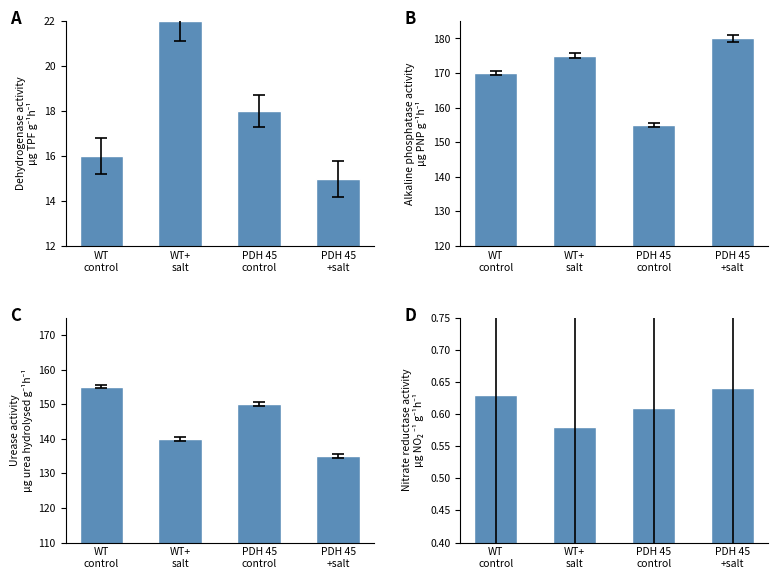

How many Alkaline phosphatase activity values are between 170 and 180?

3